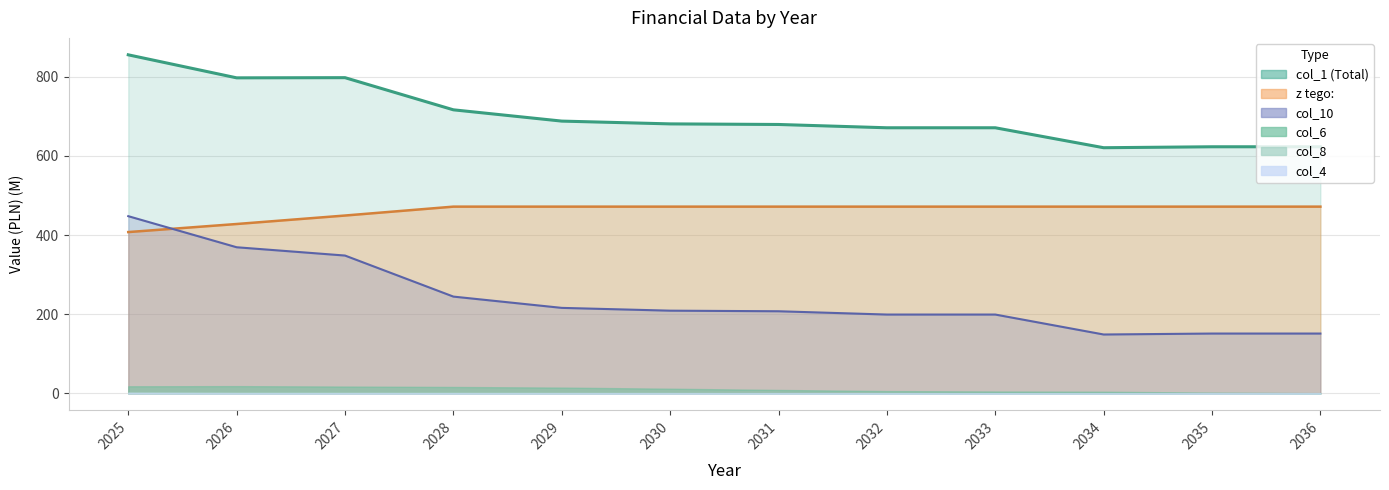

What is the maximum value for col_10?

447.7